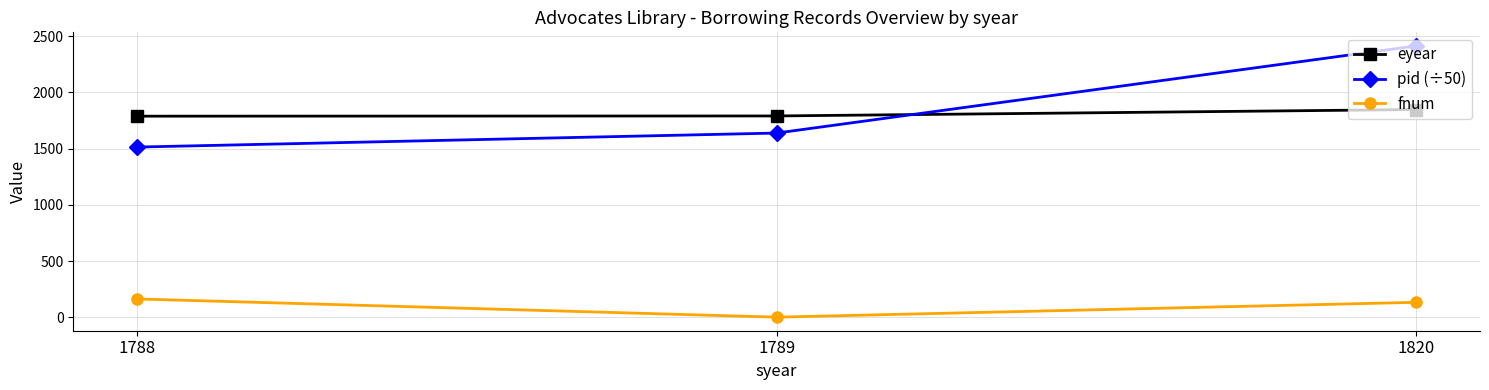

At which category does the chart reach its peak across all series?

1820